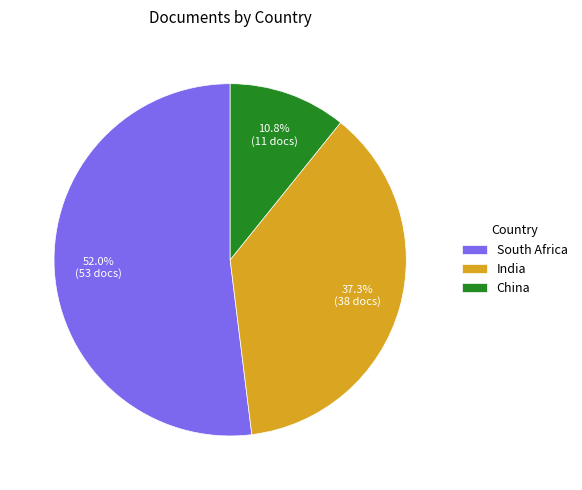

Is the sum of China and India greater than half?

No